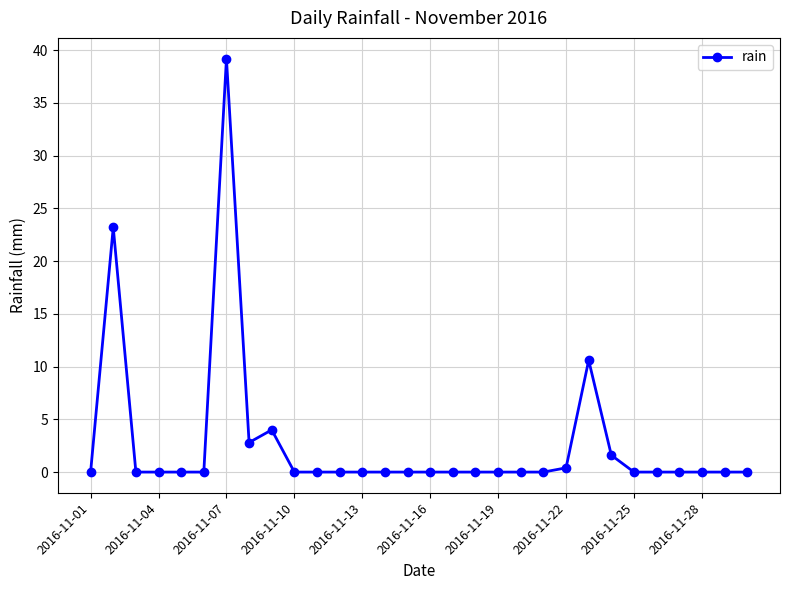

What is the sum of all values?

81.8